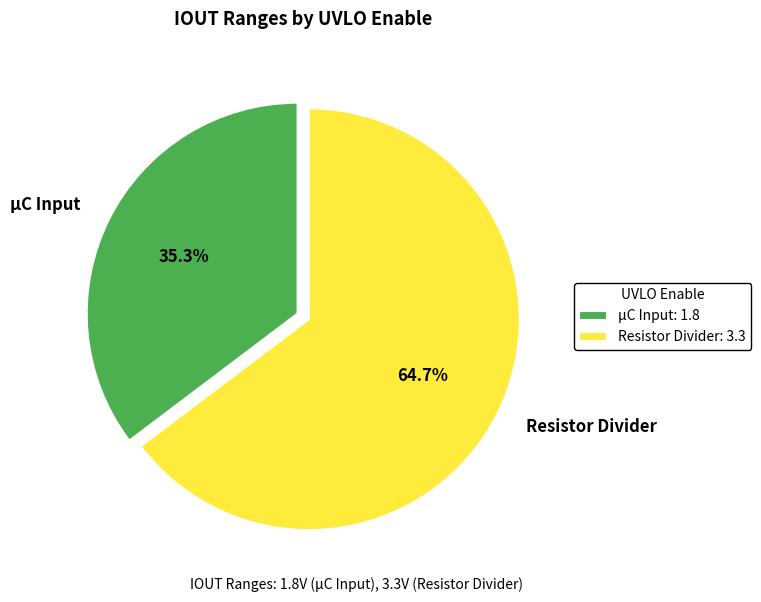

Count the number of slices in the pie.

2